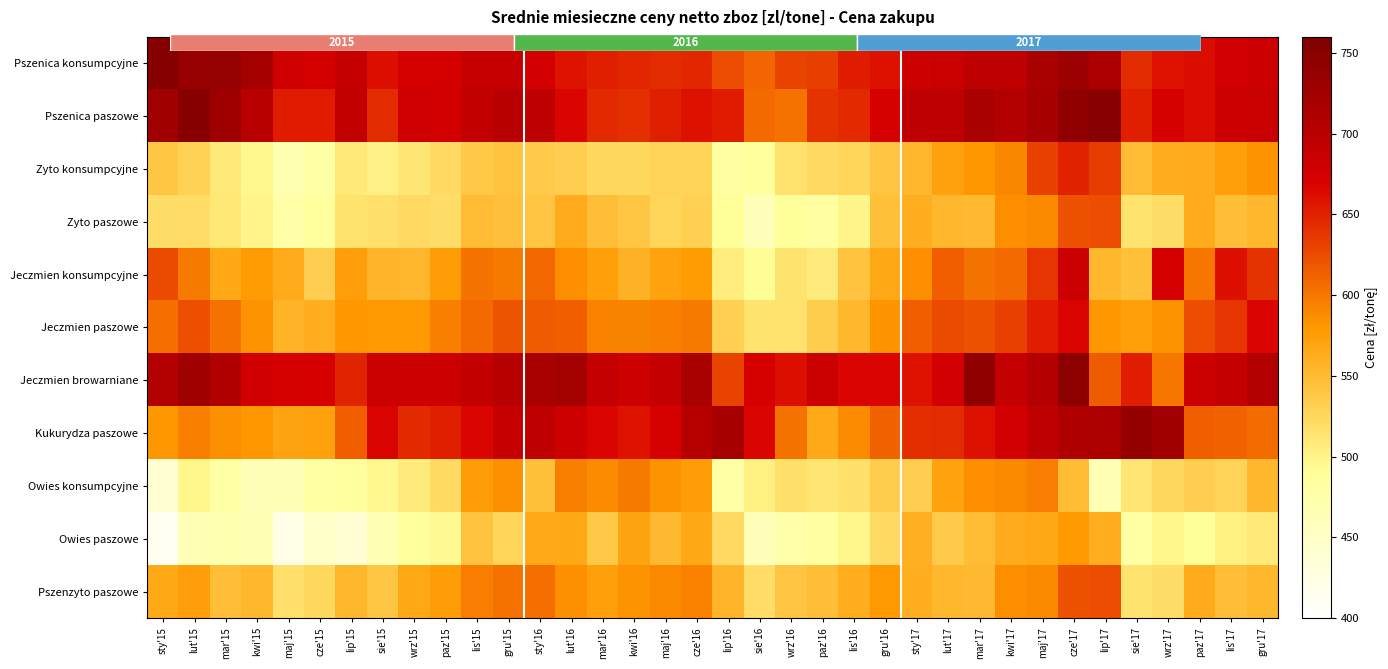

The Jeczmien konsumpcyjne series shows 852.4 at mar'15. True or false?

False